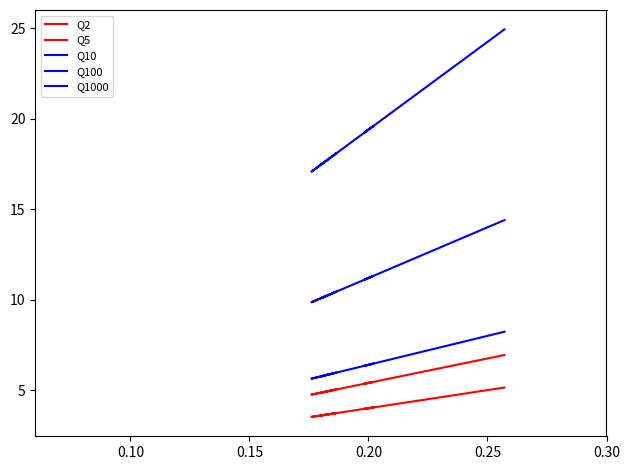

Is it true that Q1000 equals 4.0 at 18?

False